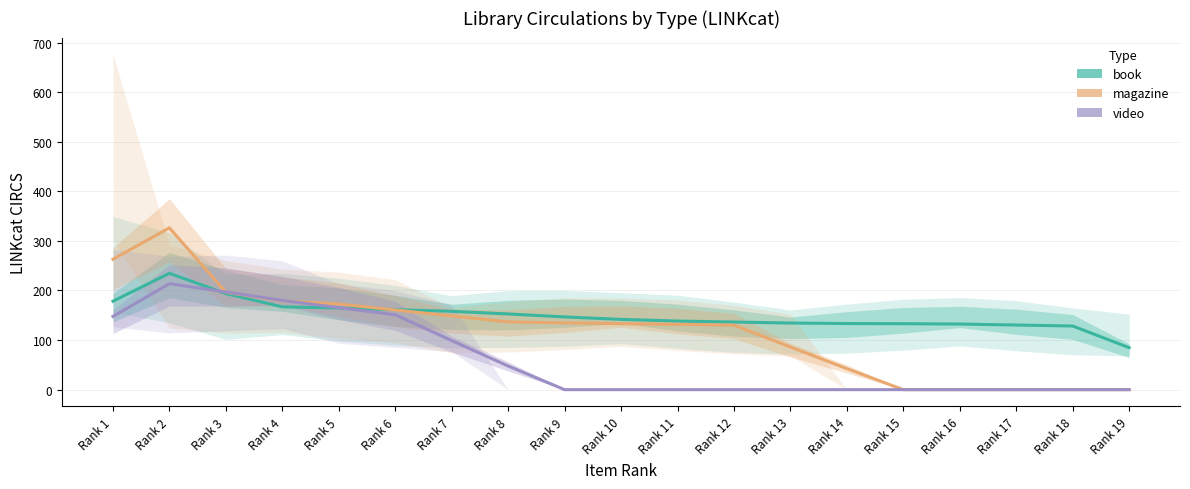

Which category has the lowest value across all series?

Rank 15